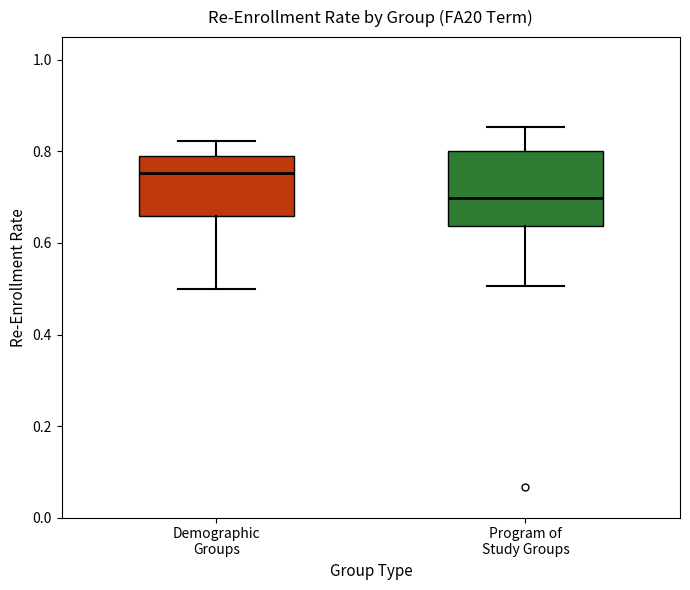

Comparing the boxes themselves (not the whiskers), which one is the tallest?

Program of Study Groups